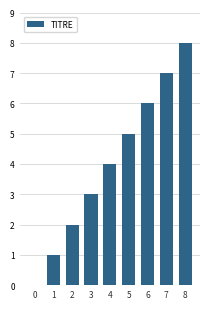

Which has a higher value, 1 or 0?

1